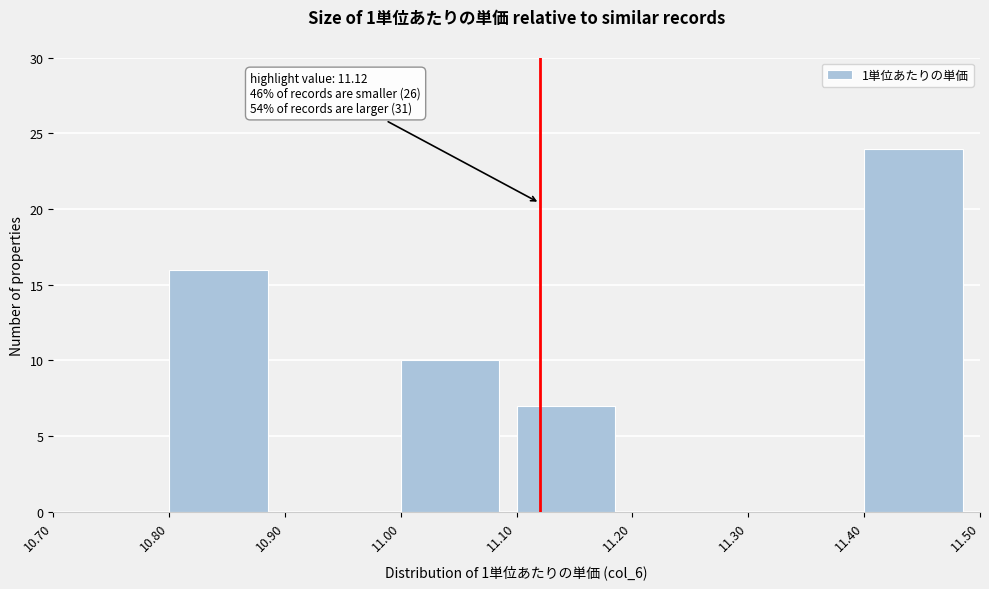

Which range on the x-axis has the tallest bar?

11.40 to 11.50